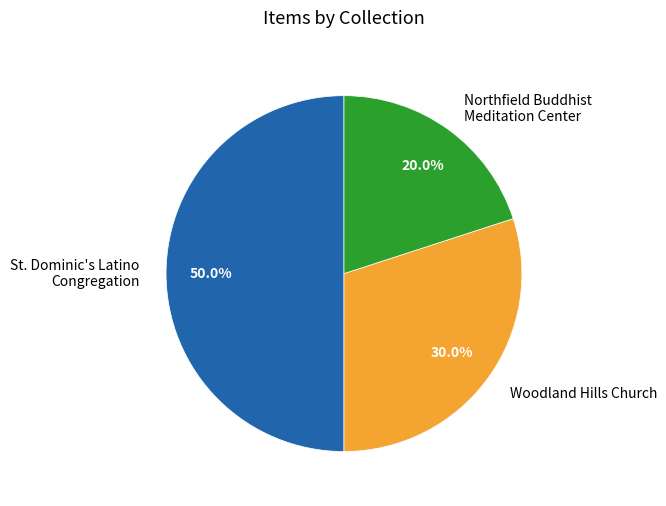

Which slice is the smallest?

Northfield Buddhist Meditation Center